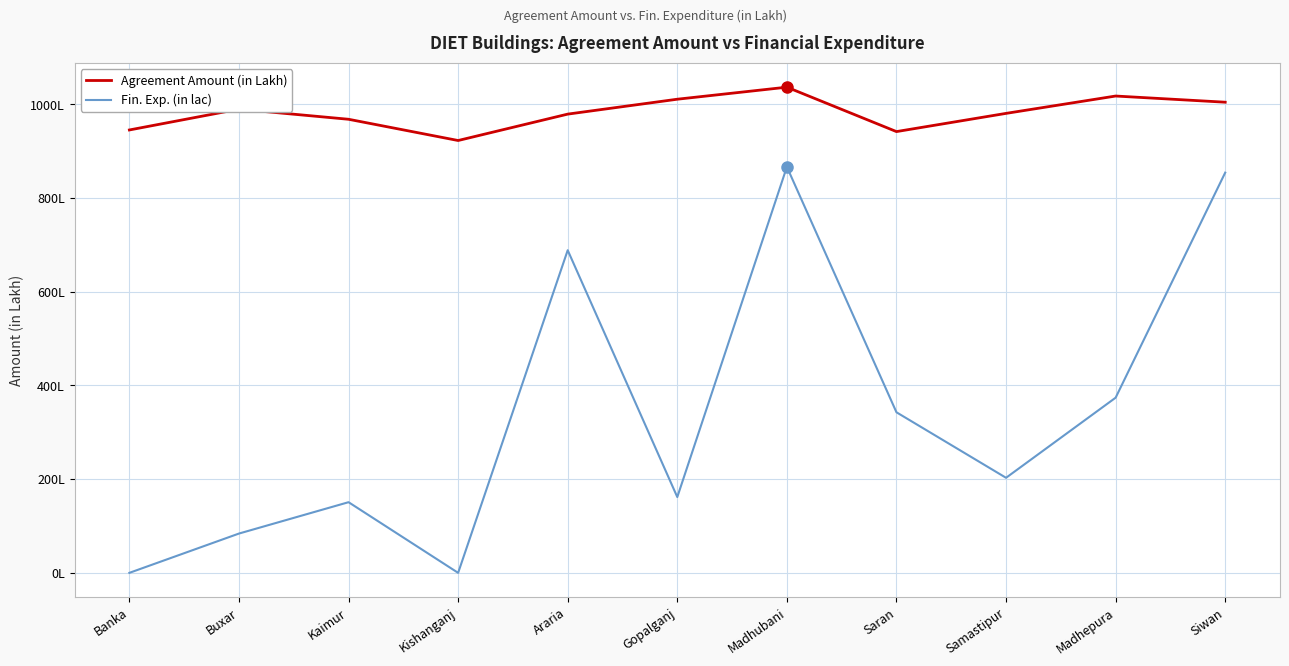

Does the chart have visible grid lines?

Yes